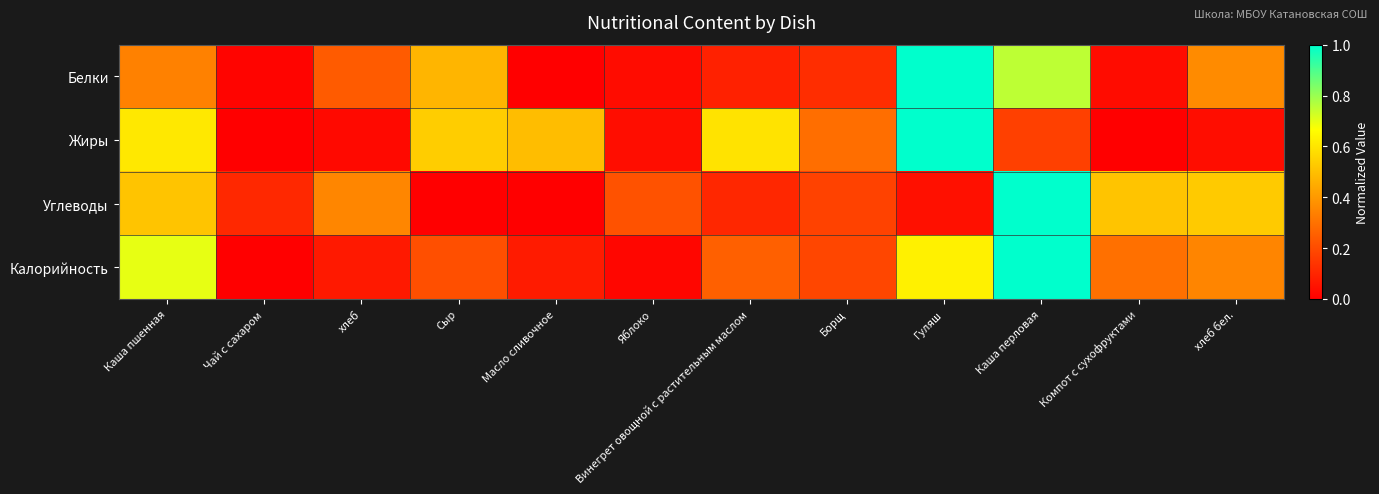

Reading left to right, extract all data points from this chart.

Белки: Каша пшенная=0.3	Чай с сахаром=0.0	хлеб=0.2	Сыр=0.5	Масло сливочное=0.0	Яблоко=0.0	Винегрет овощной с растительным маслом=0.1	Борщ=0.1	Гуляш=1.0	Каша перловая=0.8	Компот с сухофруктами=0.0	хлеб бел.=0.4
Жиры: Каша пшенная=0.6	Чай с сахаром=0.0	хлеб=0.0	Сыр=0.5	Масло сливочное=0.5	Яблоко=0.0	Винегрет овощной с растительным маслом=0.6	Борщ=0.3	Гуляш=1.0	Каша перловая=0.2	Компот с сухофруктами=0.0	хлеб бел.=0.0
Углеводы: Каша пшенная=0.5	Чай с сахаром=0.1	хлеб=0.4	Сыр=0.0	Масло сливочное=0.0	Яблоко=0.2	Винегрет овощной с растительным маслом=0.1	Борщ=0.2	Гуляш=0.0	Каша перловая=1.0	Компот с сухофруктами=0.5	хлеб бел.=0.5
Калорийность: Каша пшенная=0.7	Чай с сахаром=0.0	хлеб=0.1	Сыр=0.2	Масло сливочное=0.1	Яблоко=0.0	Винегрет овощной с растительным маслом=0.3	Борщ=0.2	Гуляш=0.6	Каша перловая=1.0	Компот с сухофруктами=0.3	хлеб бел.=0.3